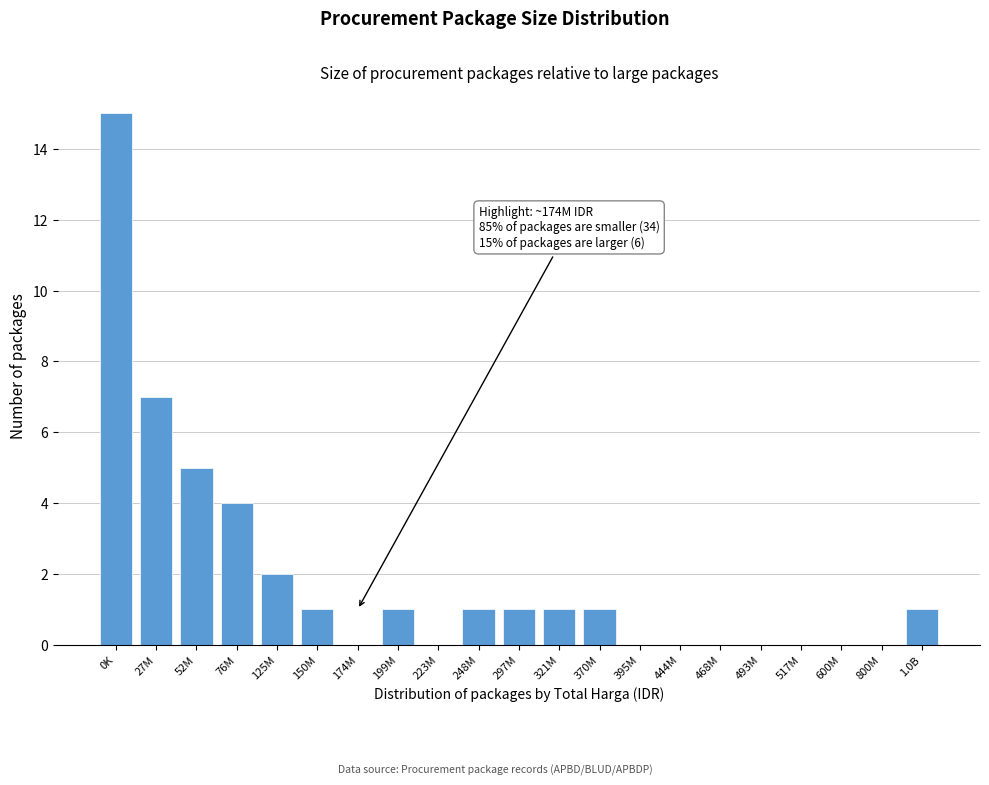

Reading left to right, transcribe all the data shown in this chart.

0K=15	27M=7	52M=5	76M=4	125M=2	150M=1	174M=0	199M=1	223M=0	248M=1	297M=1	321M=1	370M=1	395M=0	444M=0	468M=0	493M=0	517M=0	600M=0	800M=0	1.0B=1